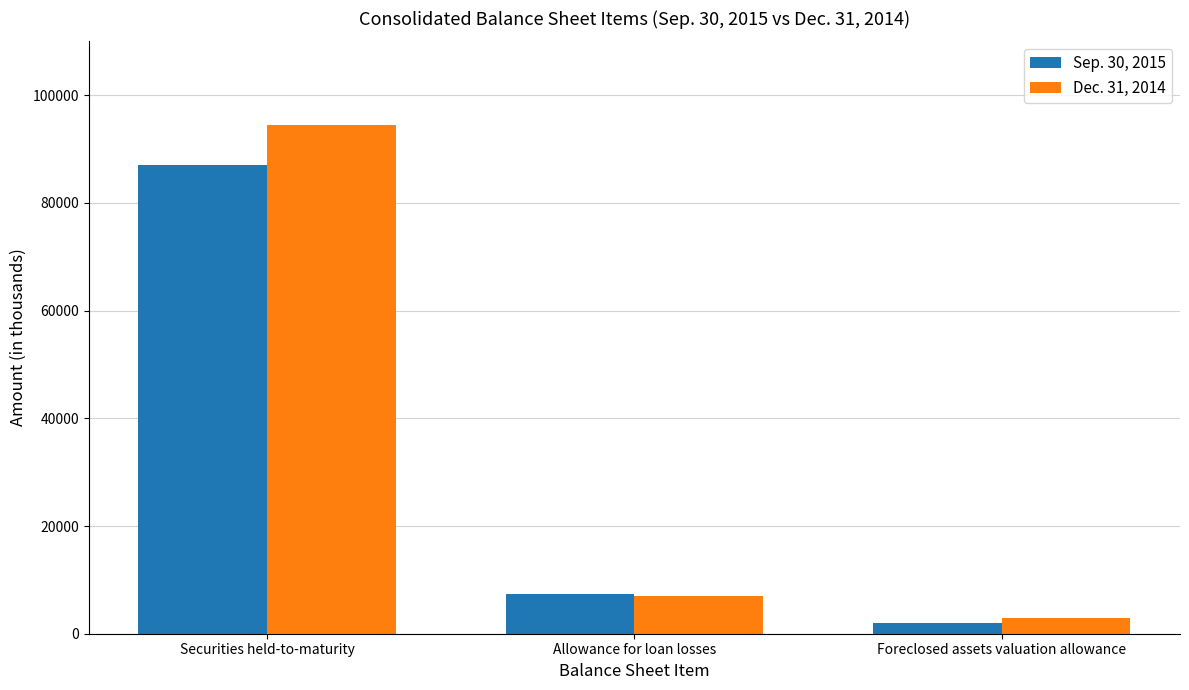

What is the difference between the highest and lowest values at Foreclosed assets valuation allowance?

851